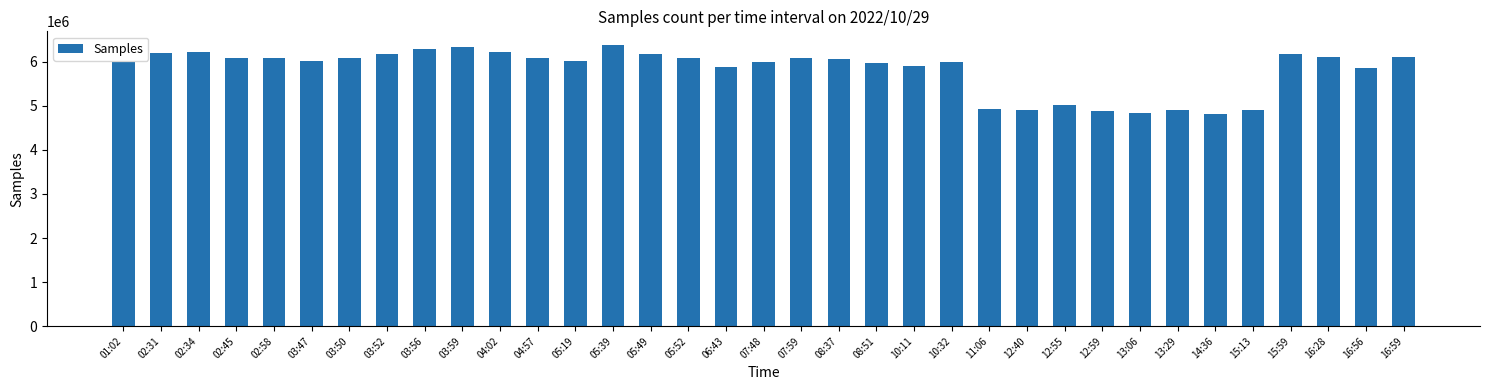

Between 07:48 and 13:29, which is larger?

07:48